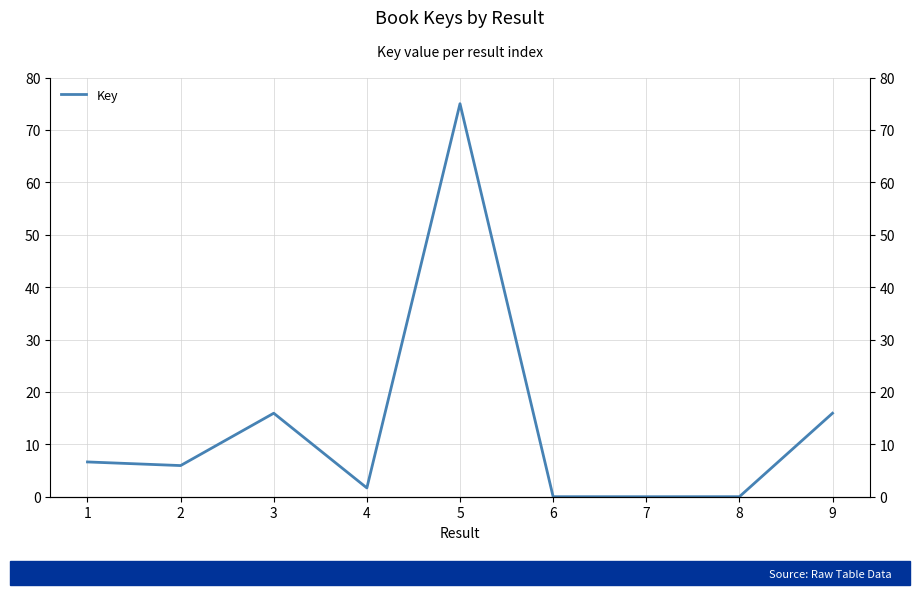

Does the chart have visible grid lines?

Yes